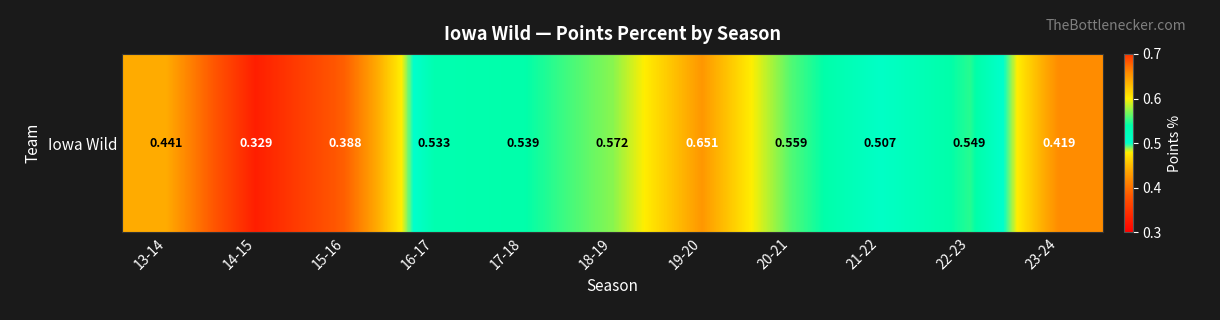

Between 20-21 and 21-22, which is larger?

20-21